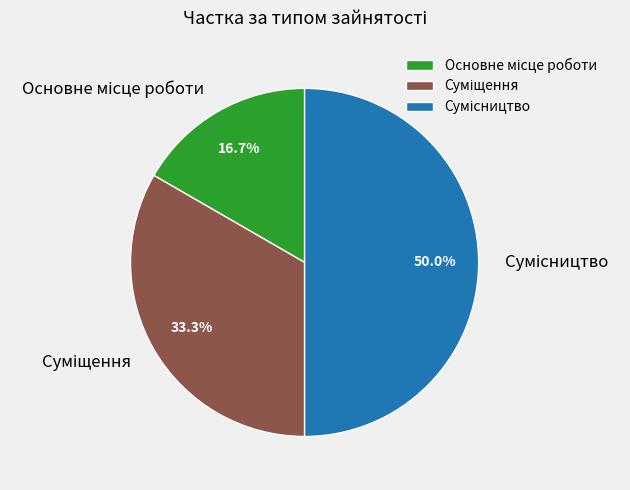

How many slices are in this pie chart?

3